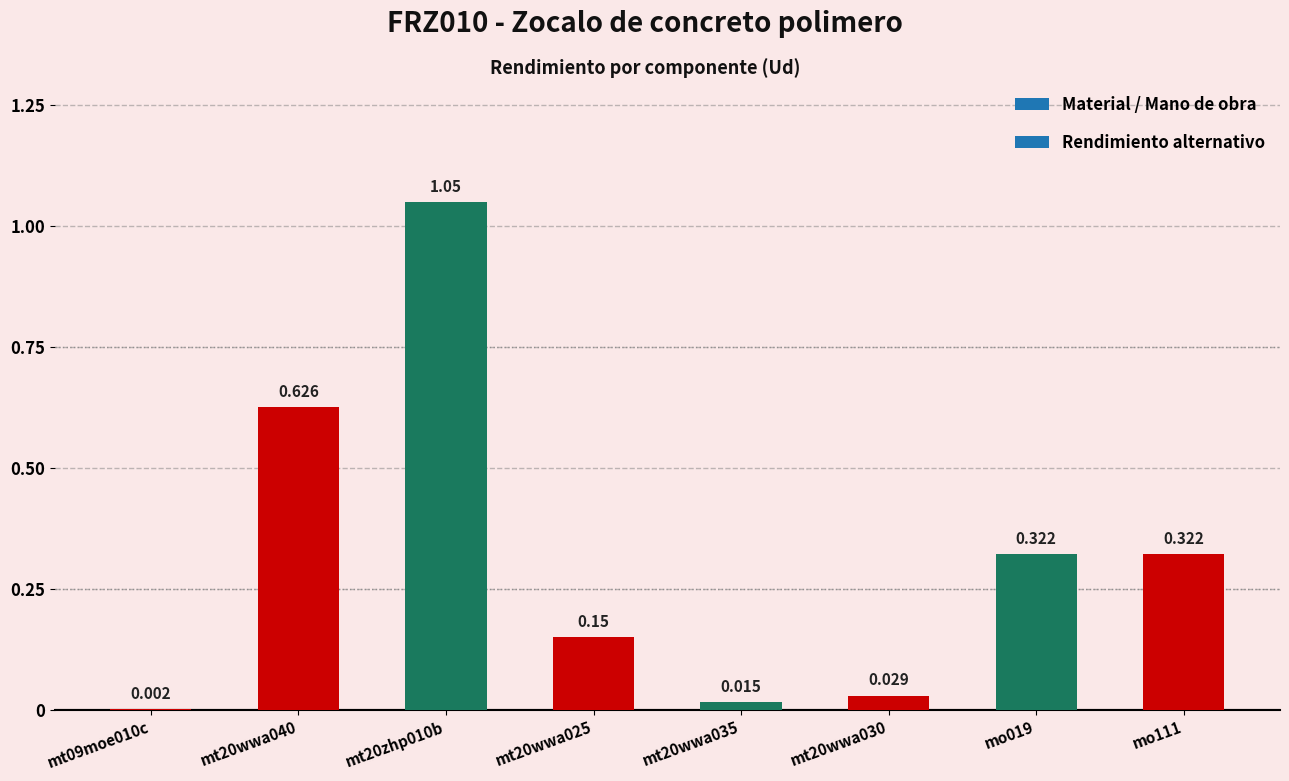

At which label is the value closest to 0?

mt09moe010c